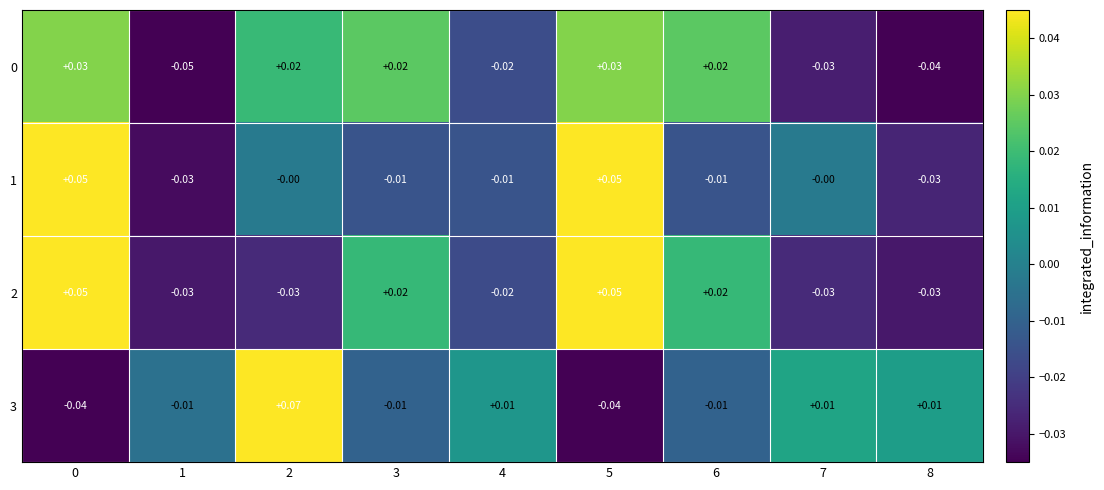

Is the value of 3 at 2 greater than the value of 2 at 6?

Yes